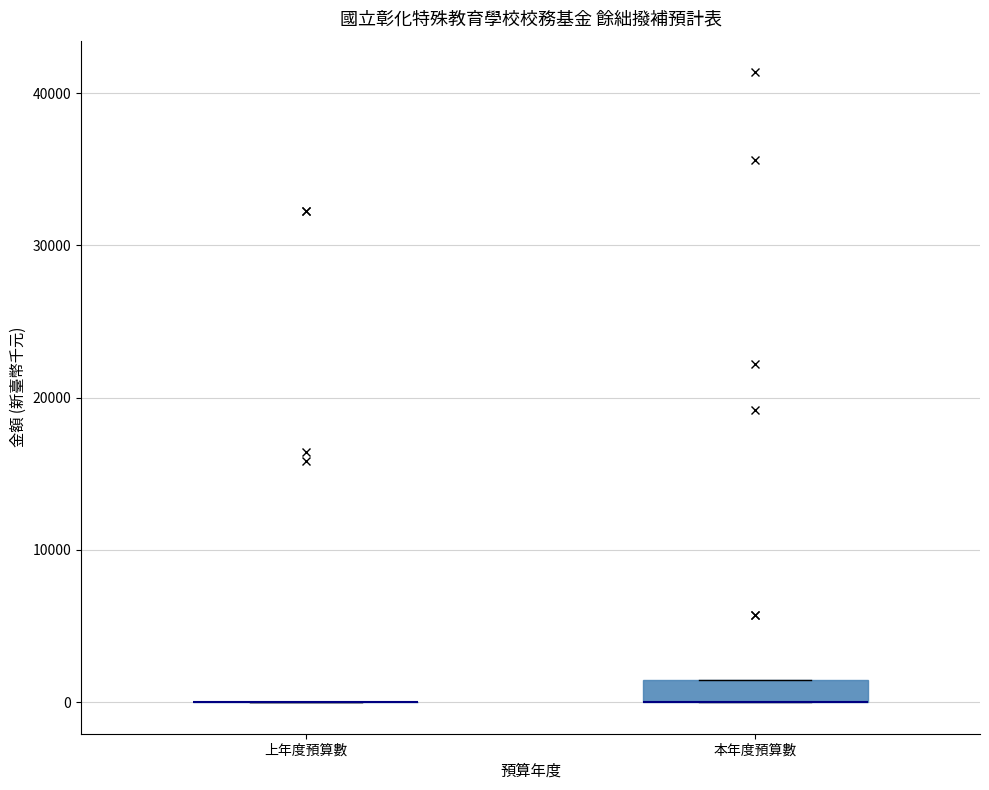

Comparing the boxes themselves (not the whiskers), which one is the tallest?

本年度預算數